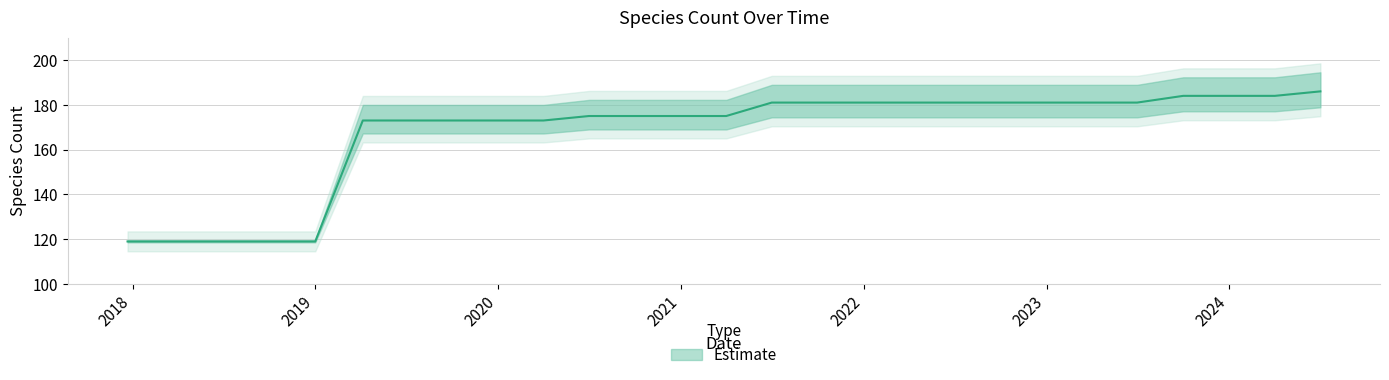

What position from the right is 2019-07-01?

21